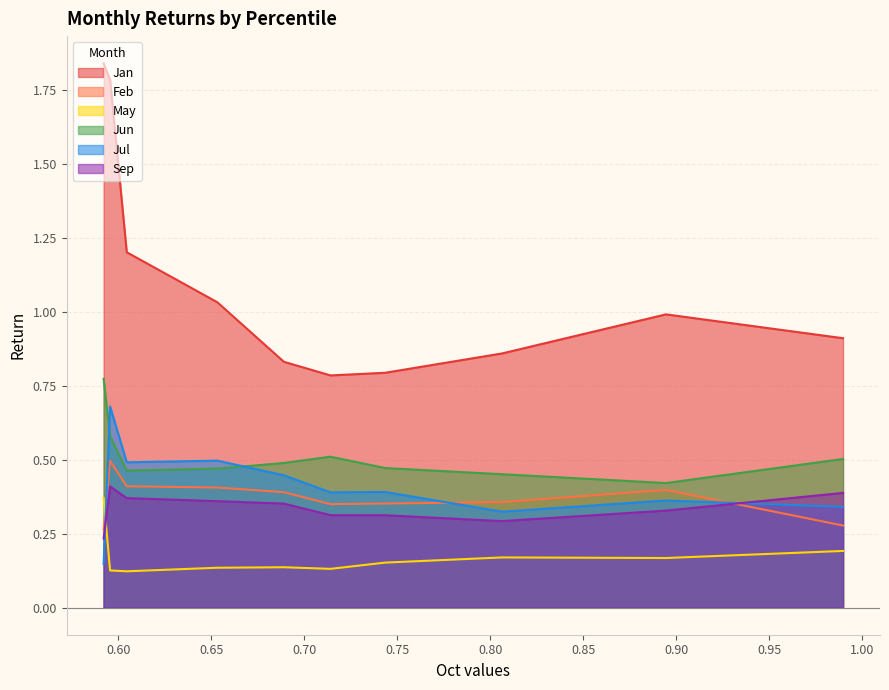

What is the smallest value displayed?

0.1